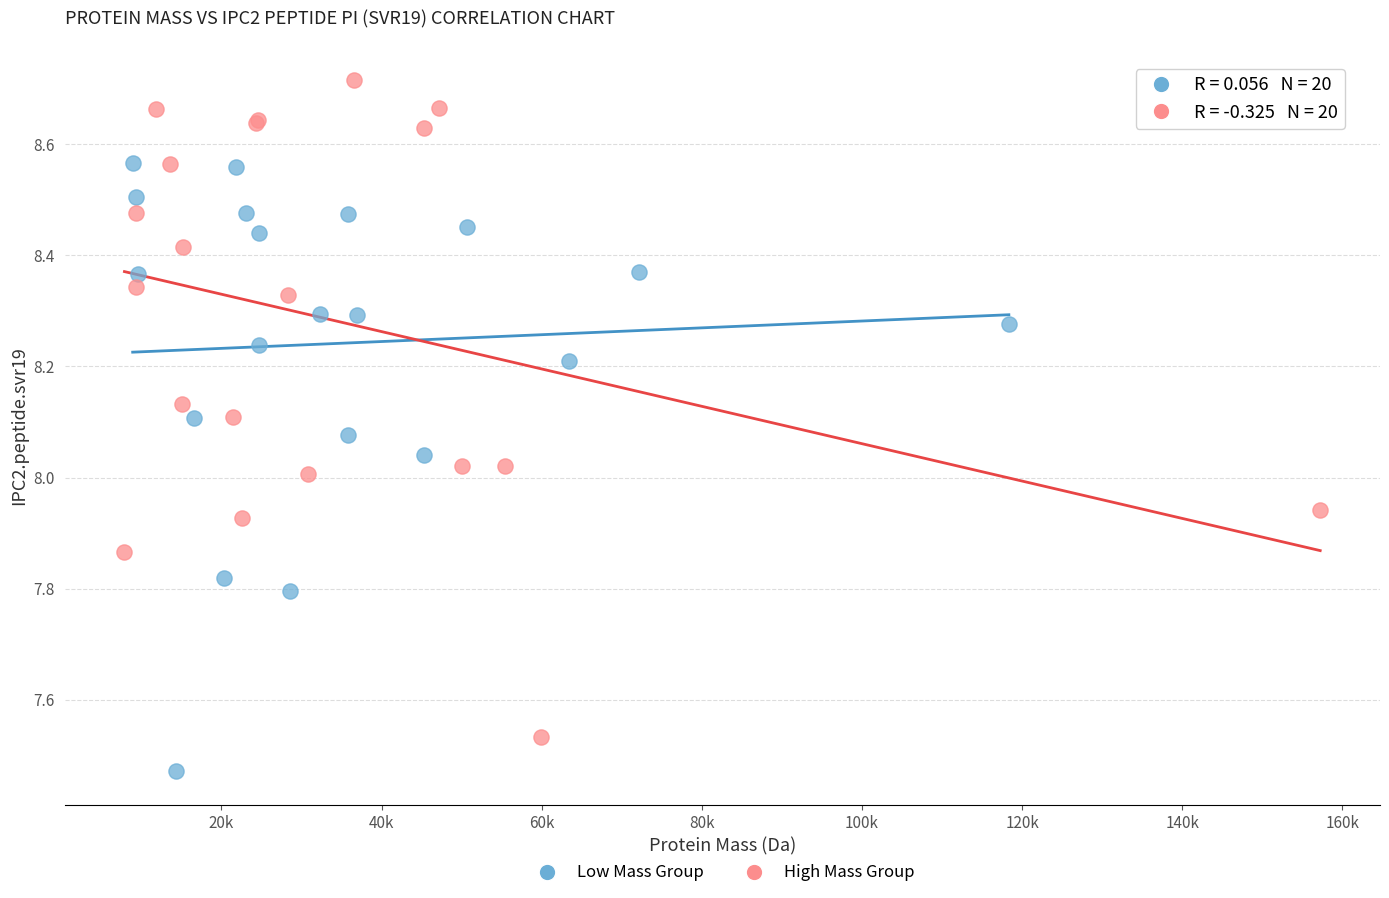

Which series contains the highest Y value?

High Mass Group